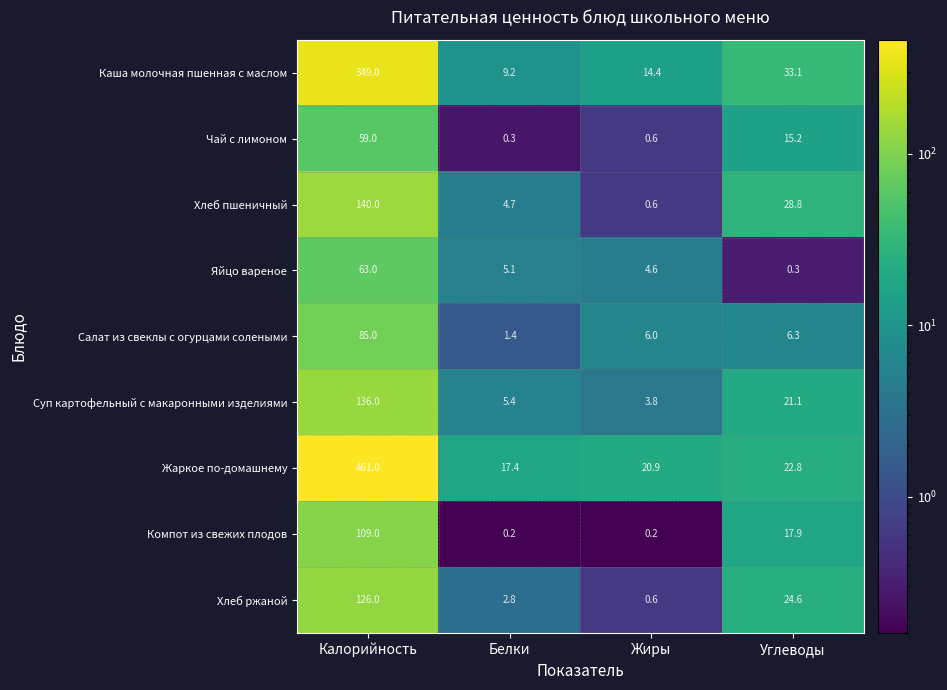

What is the spread (max minus min) of values at Углеводы?

32.8